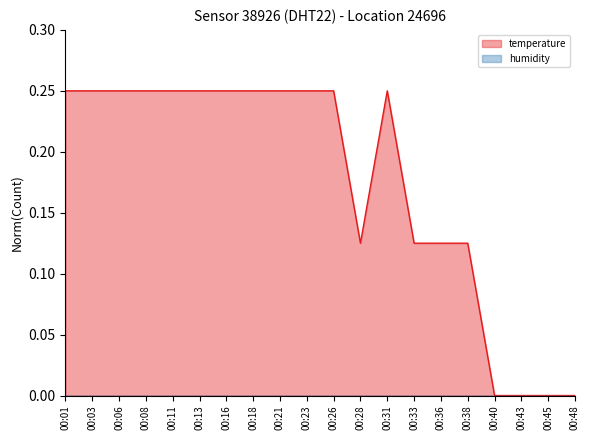

At which label is humidity_line closest to 0?

00:01